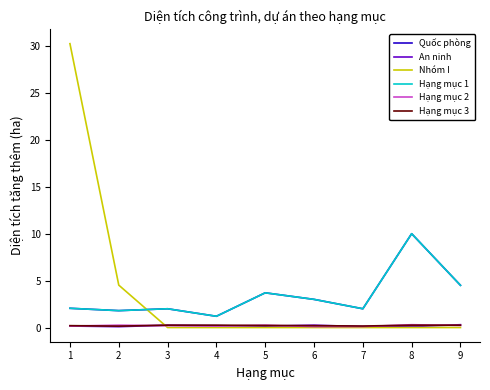

What is the average value of the Quốc phòng series?

3.4